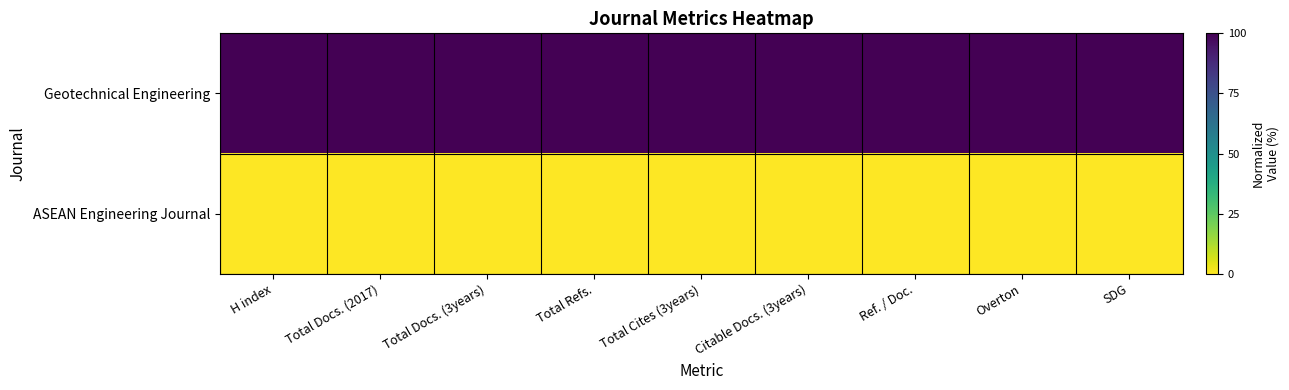

Reading left to right, extract all data points from this chart.

Geotechnical Engineering: H index=100	Total Docs. (2017)=100	Total Docs. (3years)=100	Total Refs.=100	Total Cites (3years)=100	Citable Docs. (3years)=100	Ref. / Doc.=100	Overton=100	SDG=100
ASEAN Engineering Journal: H index=0	Total Docs. (2017)=0	Total Docs. (3years)=0	Total Refs.=0	Total Cites (3years)=0	Citable Docs. (3years)=0	Ref. / Doc.=0	Overton=0	SDG=0